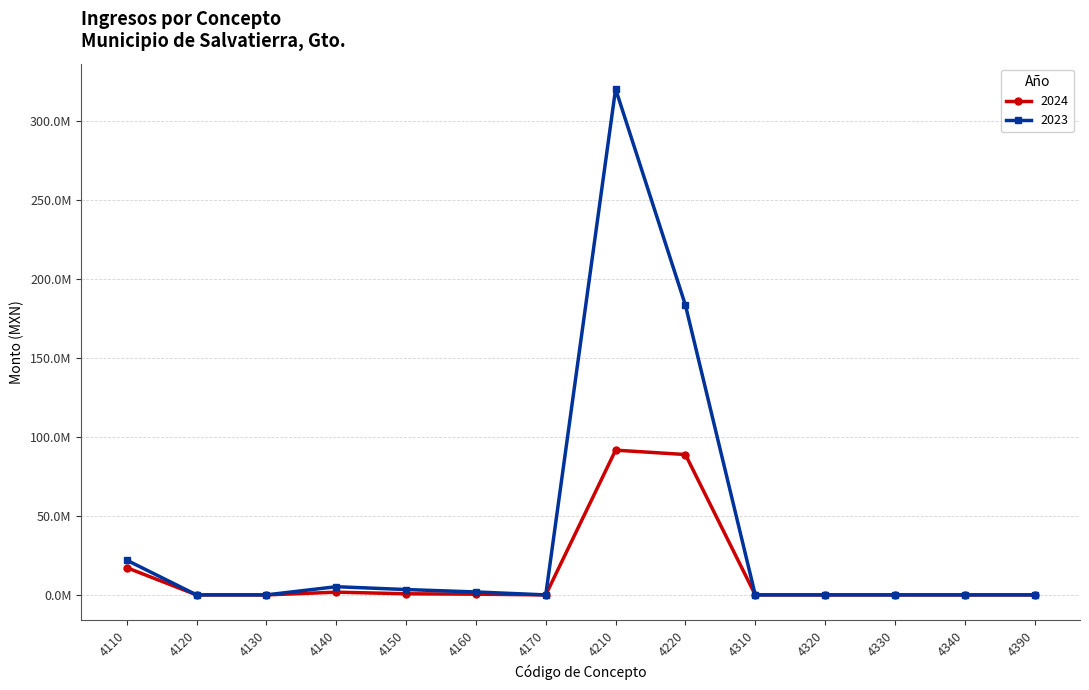

True or false: 2023 has a value of 1760.0 at 4130.

True